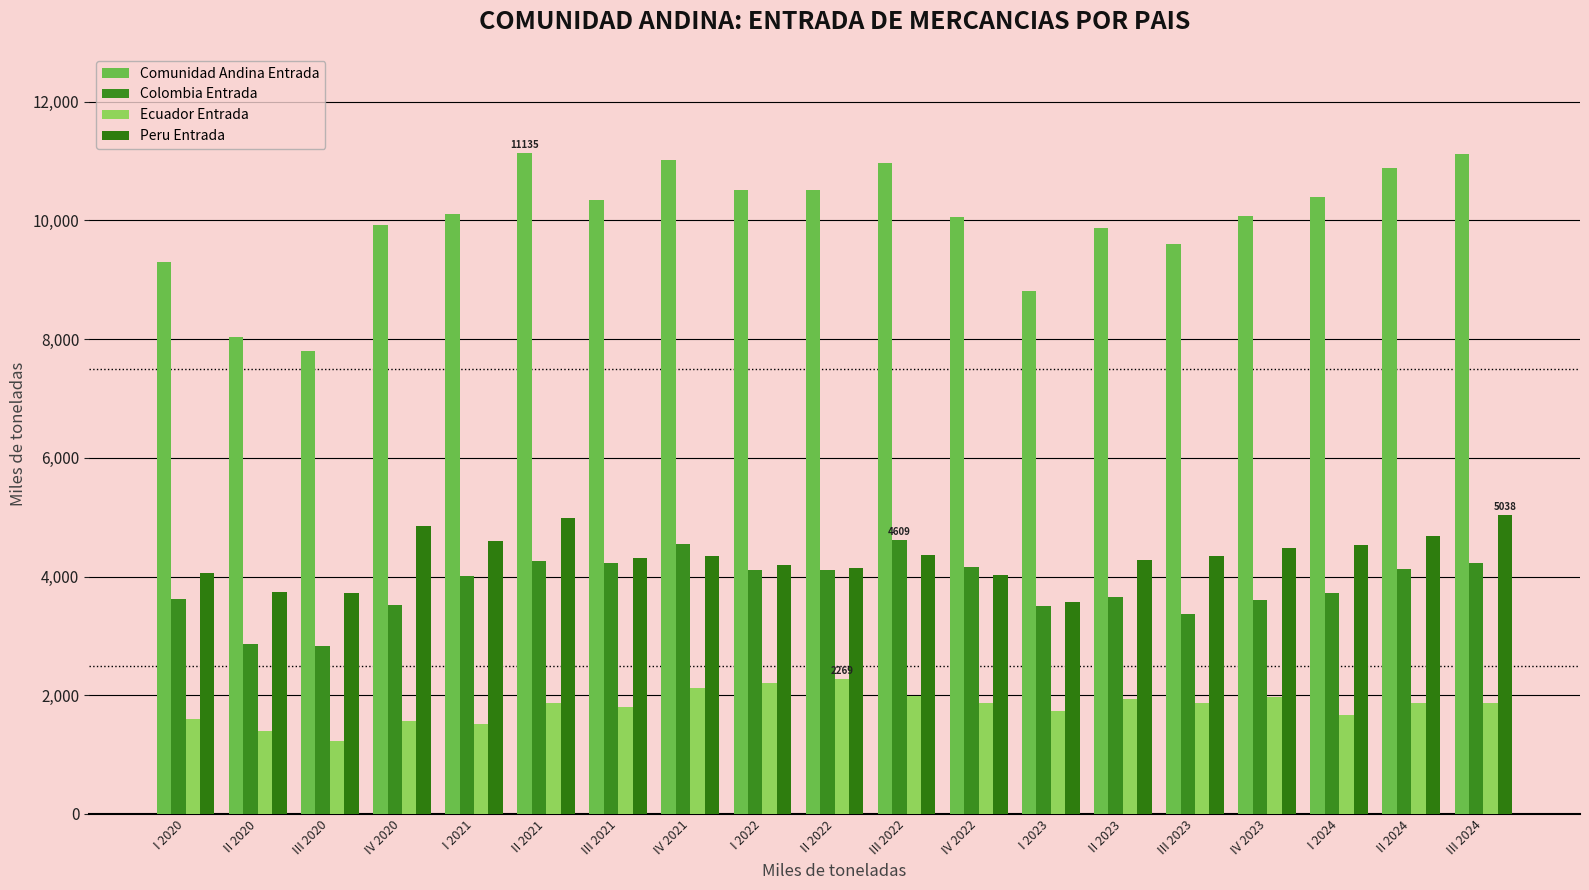

Read the Ecuador Entrada value at II 2023.

1935.7